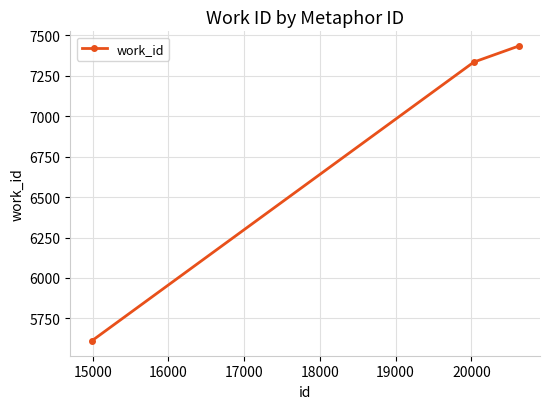

What is the average value?

6793